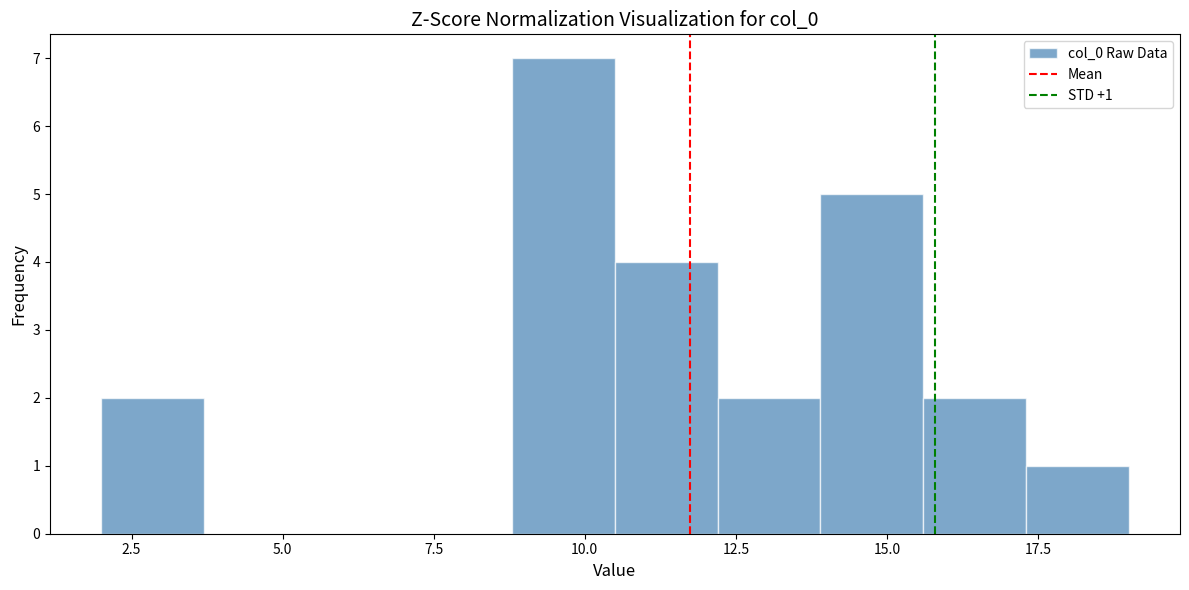

Around what value on the x-axis is the tallest bar? Give the approximate position of its centre, as read against the axis.

9.5